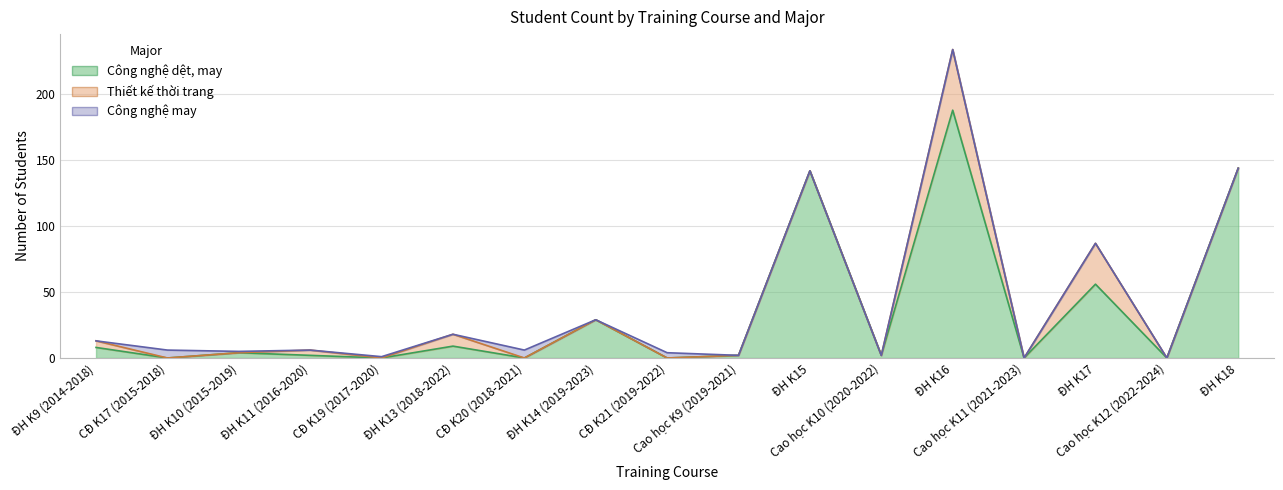

True or false: Công nghệ may has a value of 1 at ĐH K10 (2015-2019).

True